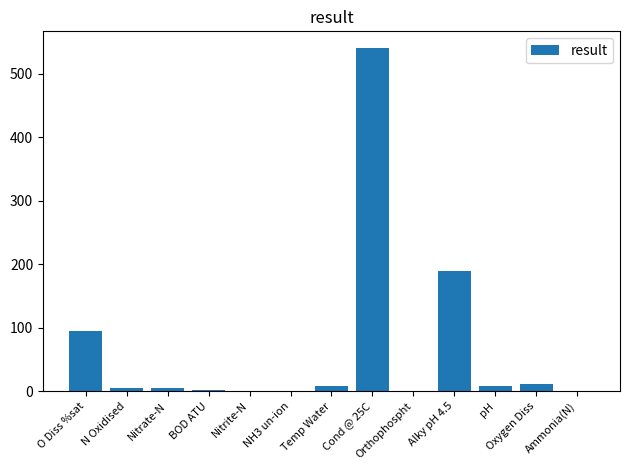

True or false: the data shows 1.9 at BOD ATU.

True